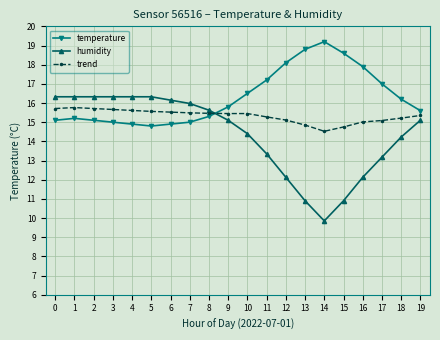

What are all the series names shown in the legend?

temperature, humidity, trend